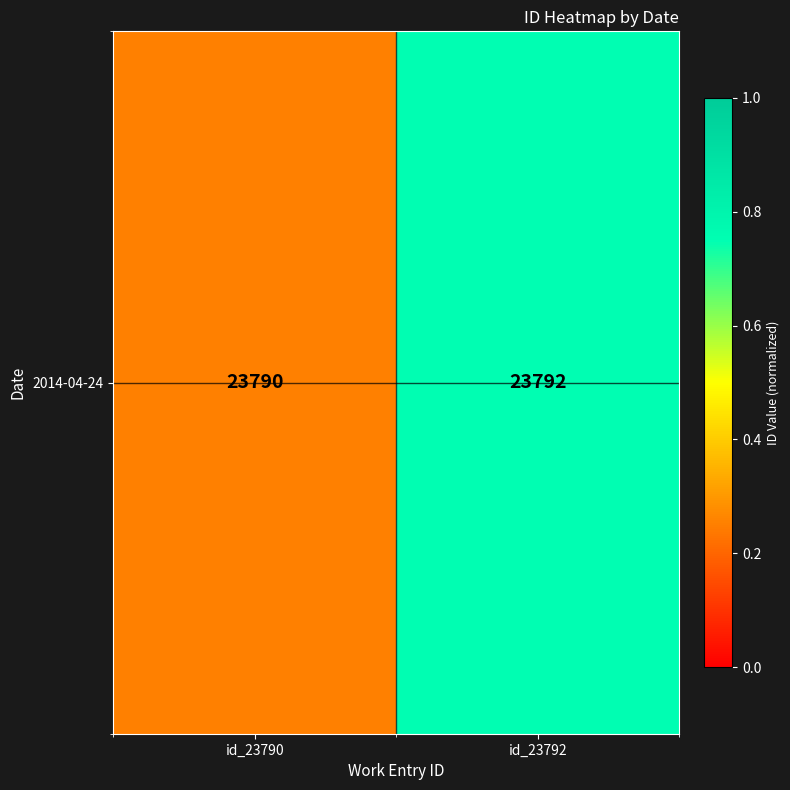

The value at id_23790 is 0.1. True or false?

False